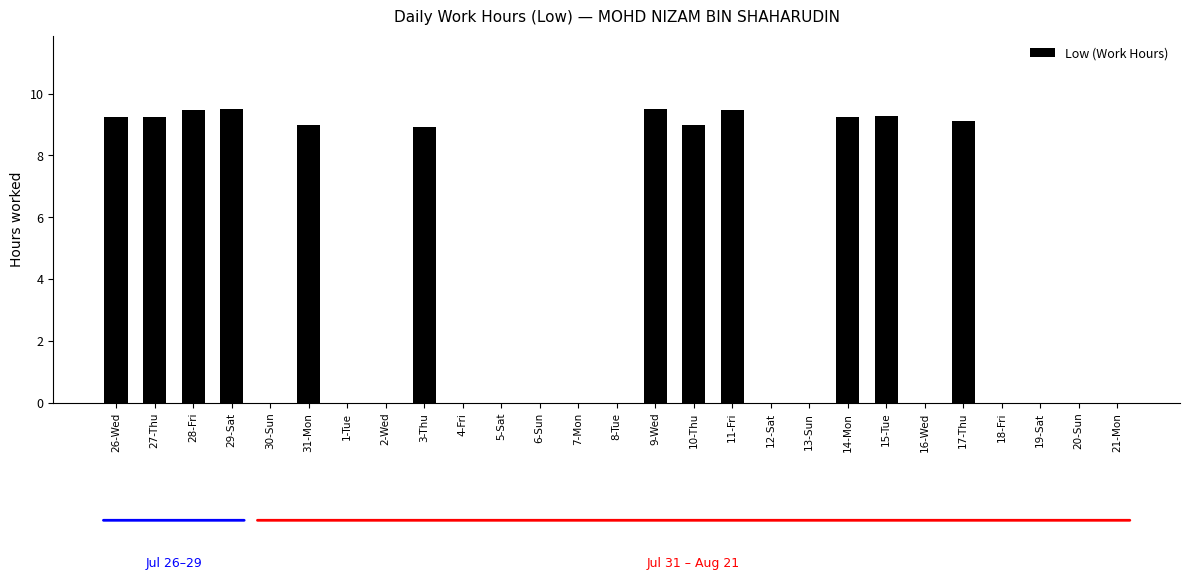

The value at 4-Fri is 0.0. True or false?

True